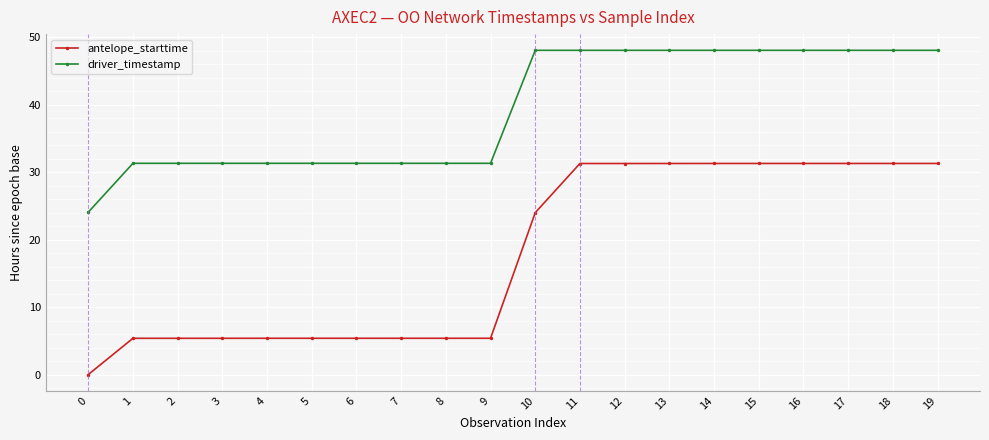

Reading left to right, transcribe all the data shown in this chart.

antelope_starttime: 0.0	5.4	5.4	5.4	5.4	5.4	5.4	5.4	5.4	5.4	24.0	31.3	31.3	31.3	31.3	31.3	31.3	31.3	31.3	31.3
driver_timestamp: 24.1	31.3	31.3	31.3	31.3	31.3	31.3	31.3	31.3	31.3	48.1	48.1	48.1	48.1	48.1	48.1	48.1	48.1	48.1	48.1